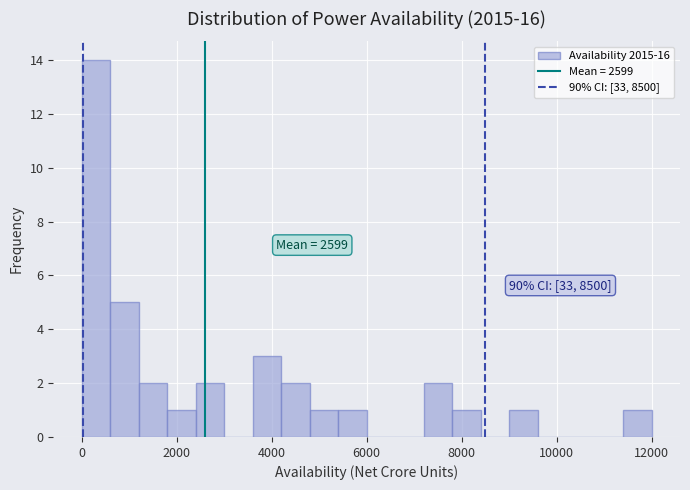

Read against the x-axis, roughly where is the centre of the tallest bar?

400